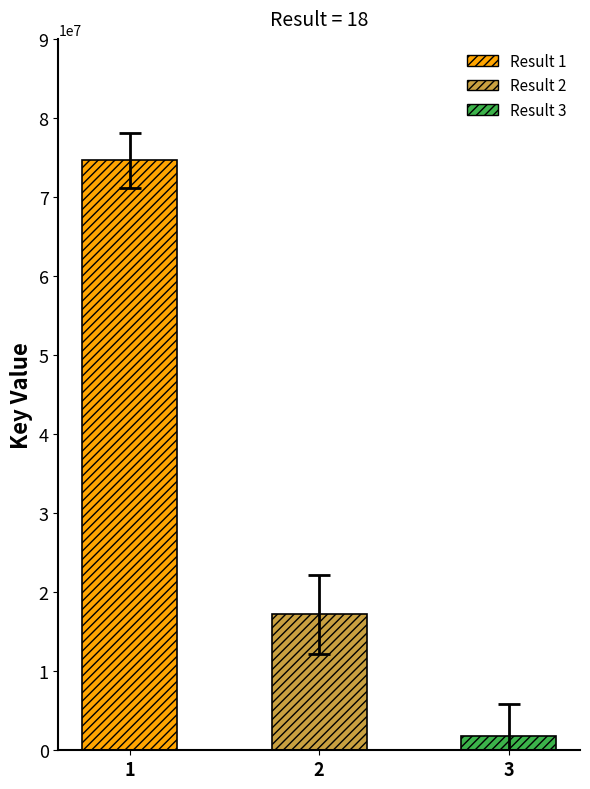

Are the bars horizontal?

No